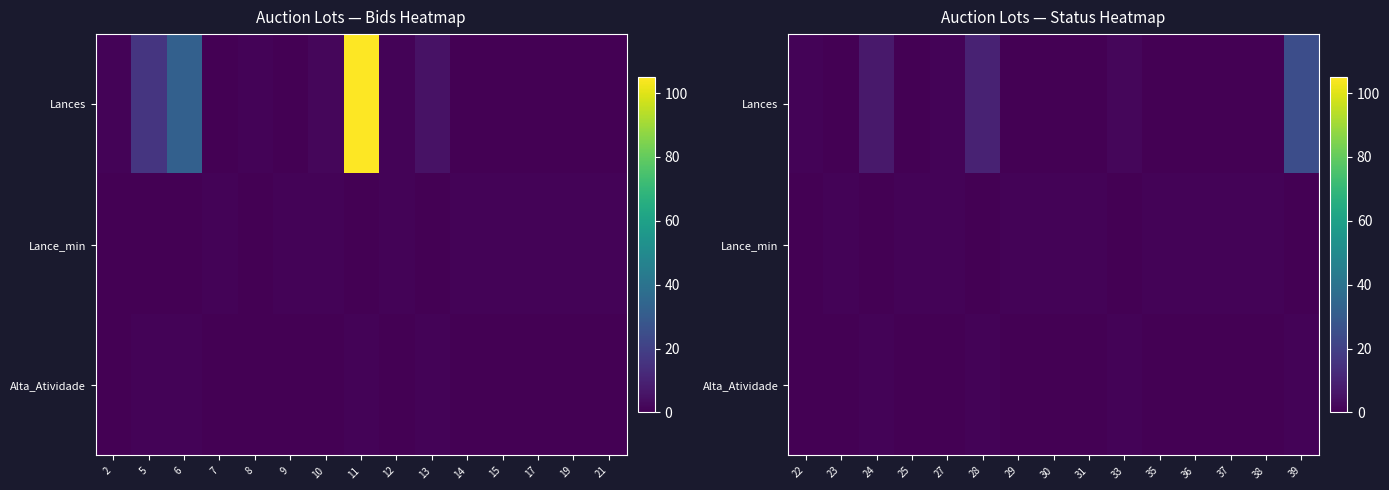

What is the sum of all Alta_Atividade values?

4